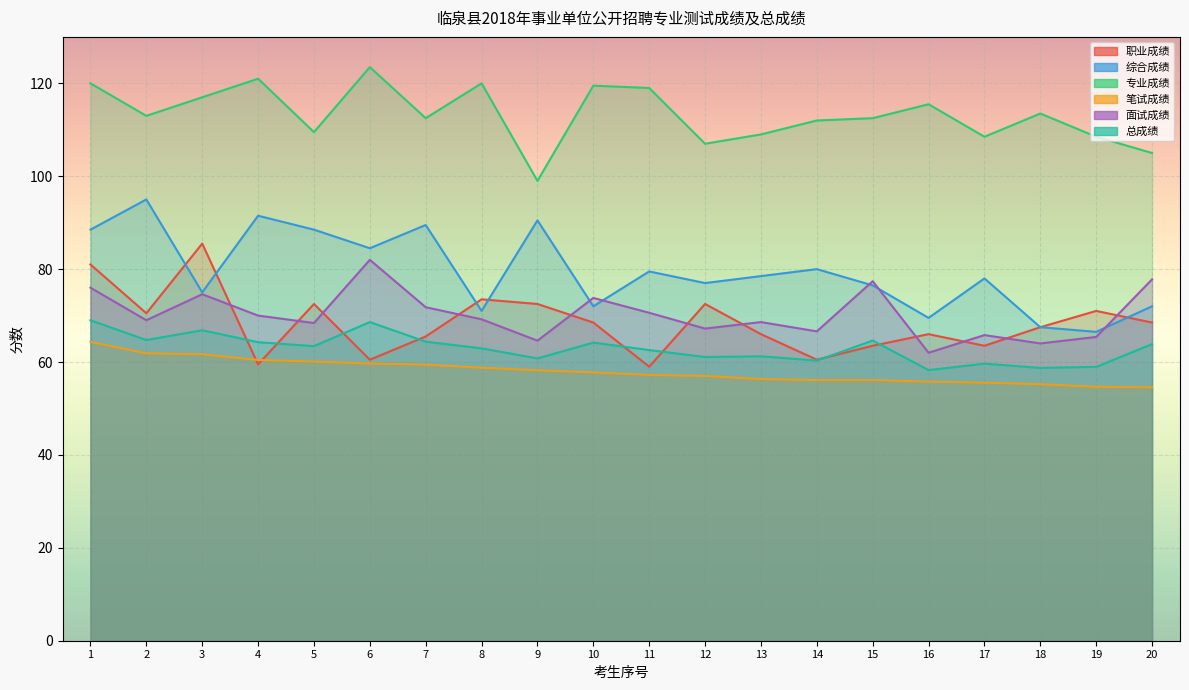

List the series in order of their peak value, highest first.

专业成绩, 综合成绩, 职业成绩, 面试成绩, 总成绩, 笔试成绩